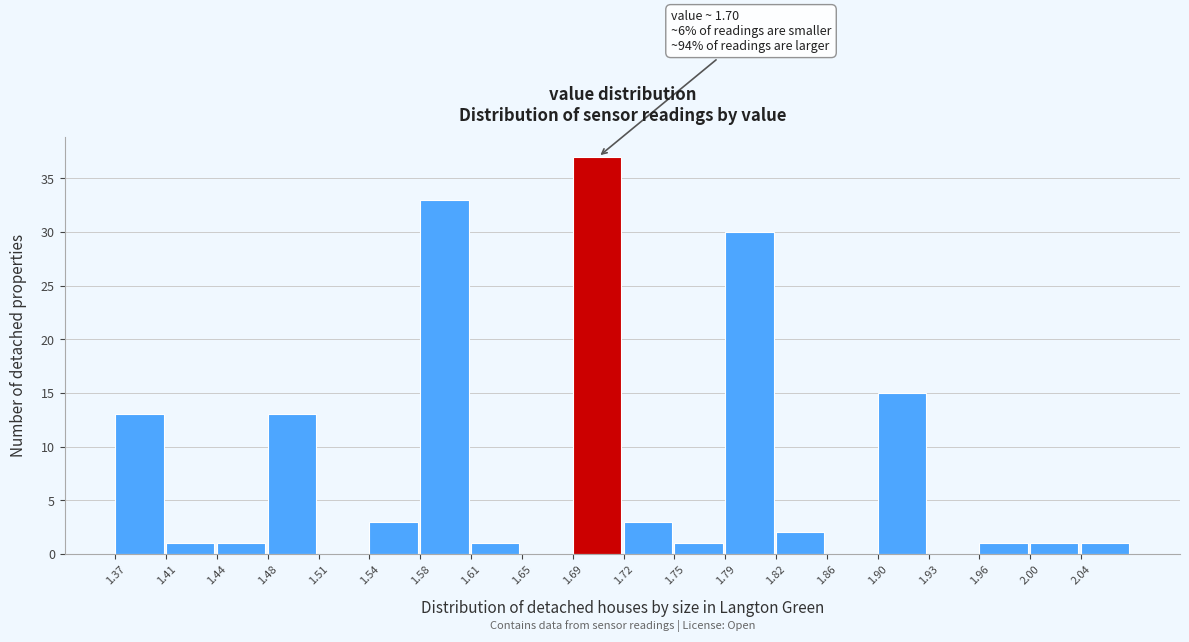

Which range on the x-axis has the tallest bar?

1.685 to 1.720